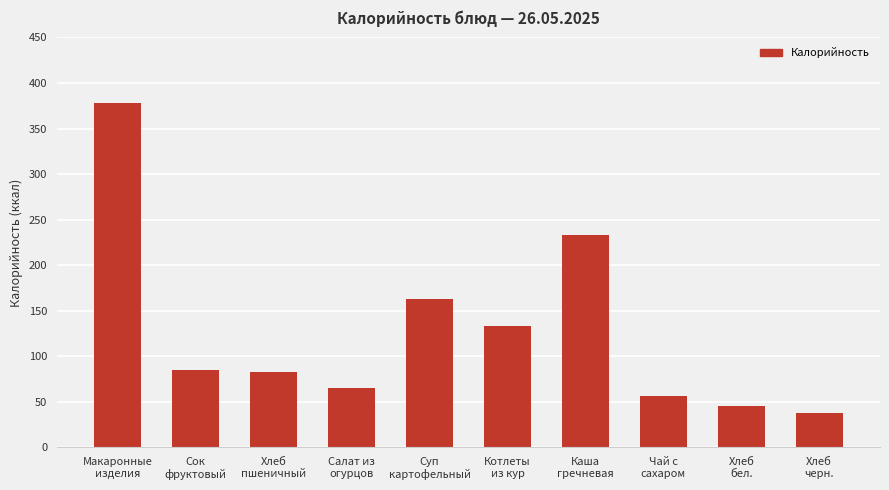

Which label corresponds to the largest value in the chart?

Макаронные
изделия